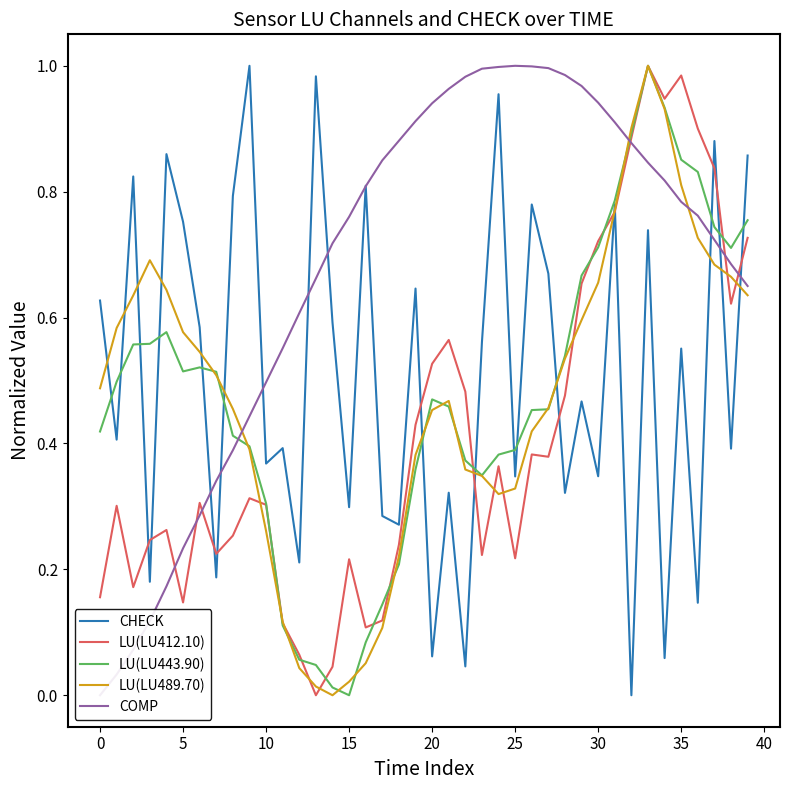

After their last crossing, which series has the higher values: CHECK or LU(LU412.10)?

CHECK